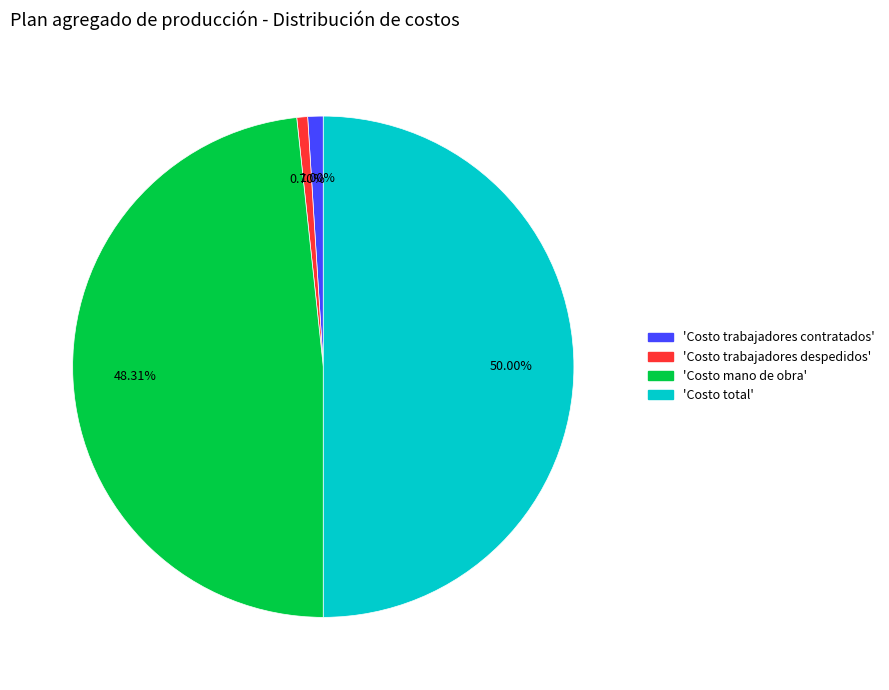

Count the number of slices in the pie.

4